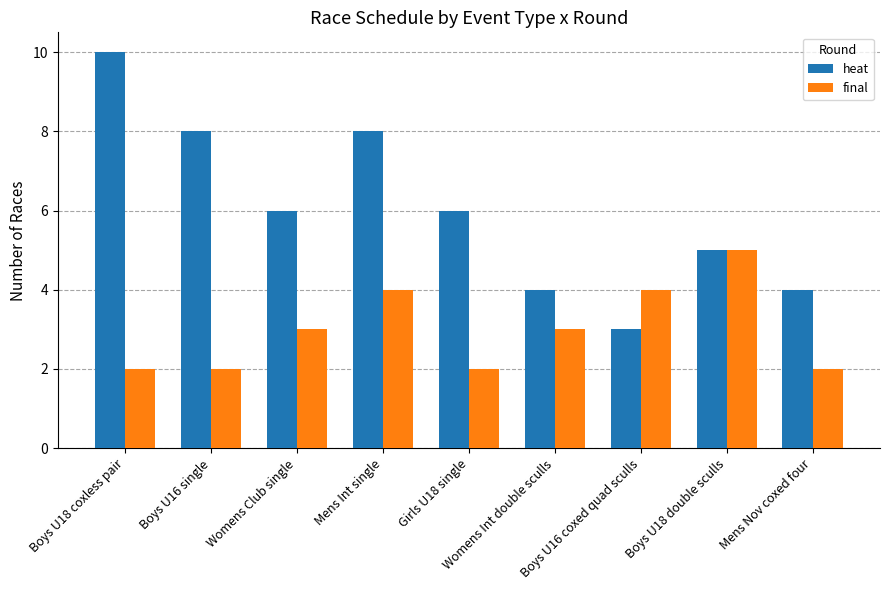

Count the number of data series in this chart.

2